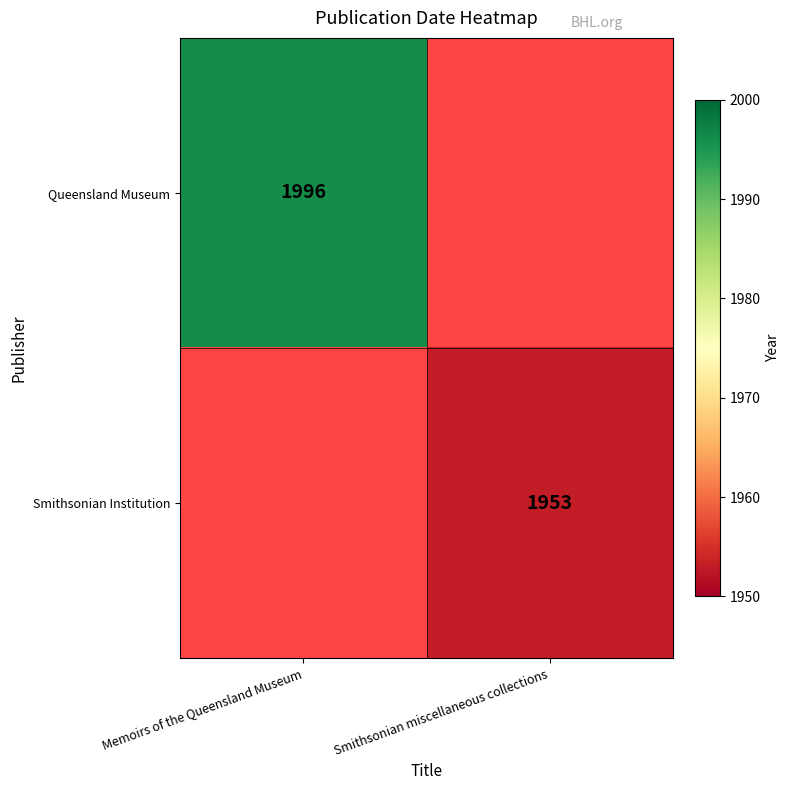

Is it true that Smithsonian Institution equals 814 at Smithsonian miscellaneous collections?

False